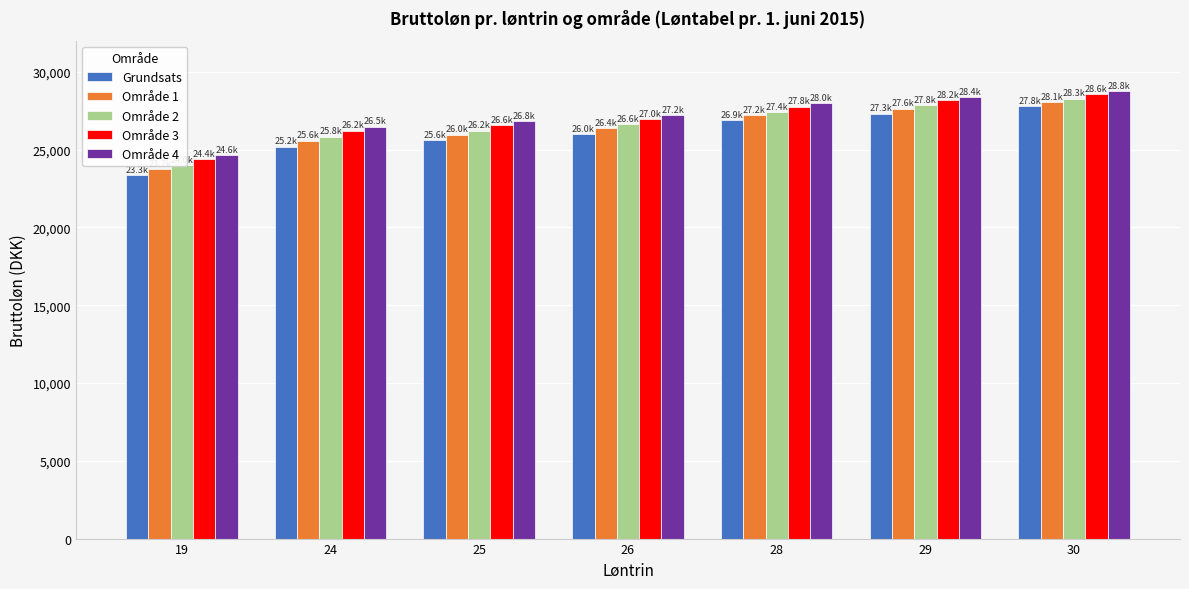

What is the difference between the highest and lowest values at 29?

1055.0